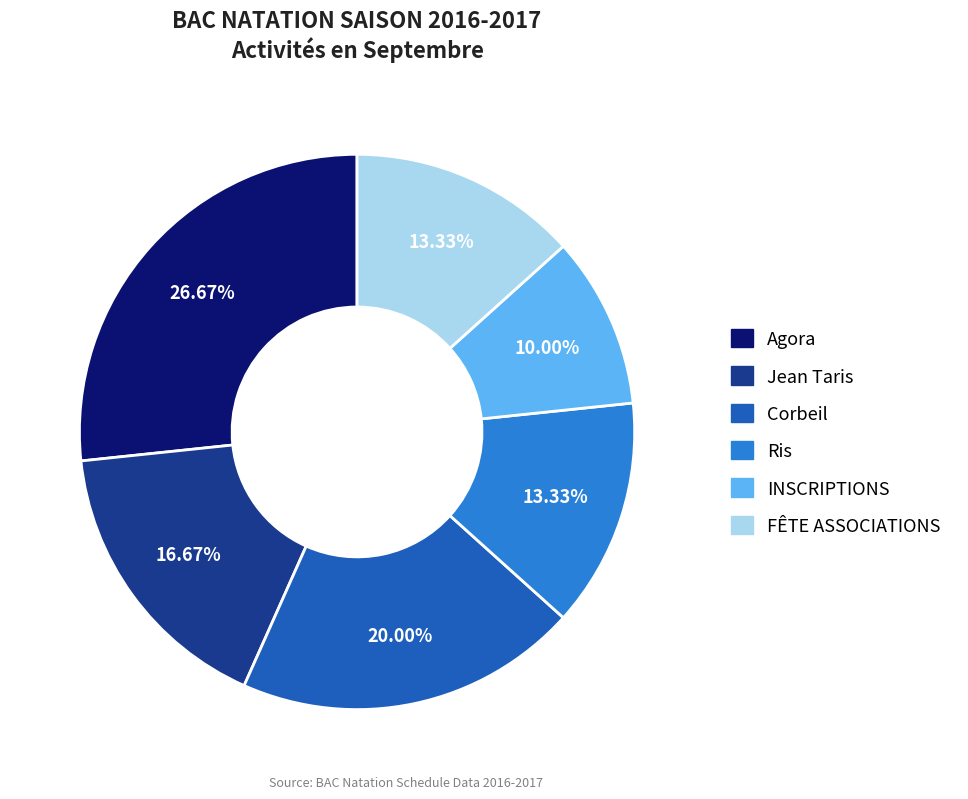

Which has a higher value, Ris or INSCRIPTIONS?

Ris